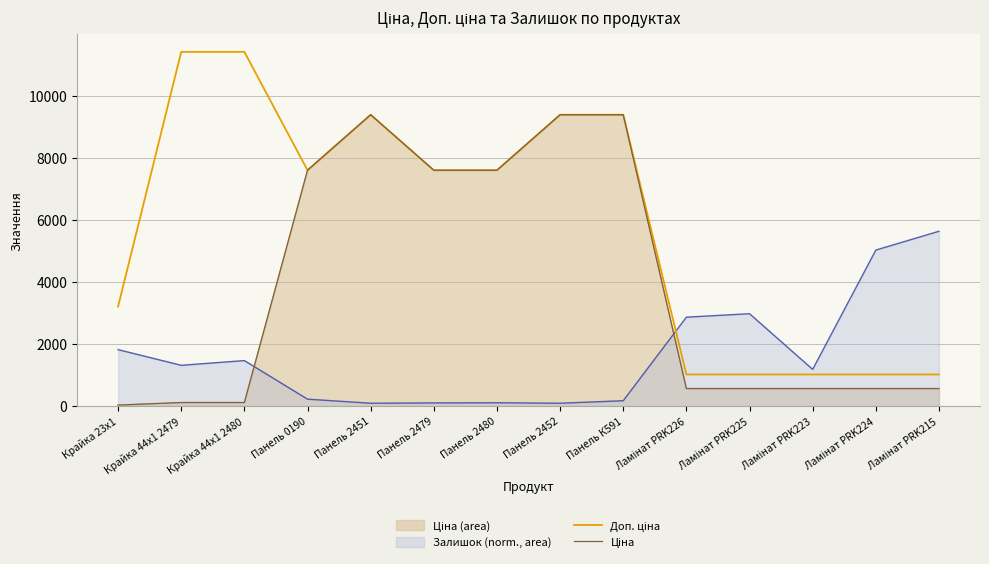

In Доп. ціна, how many points are higher than both neighbors (excluding endpoints)?

1